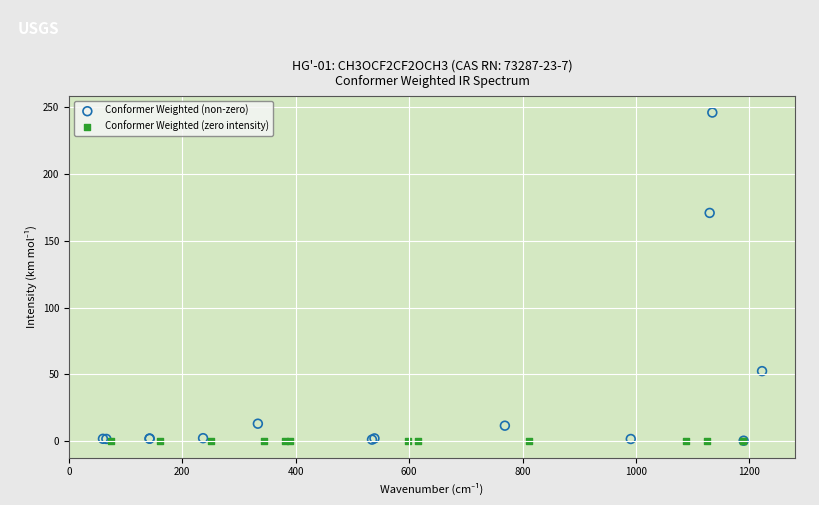

Which series reaches the maximum Y coordinate?

Conformer Weighted (non-zero)